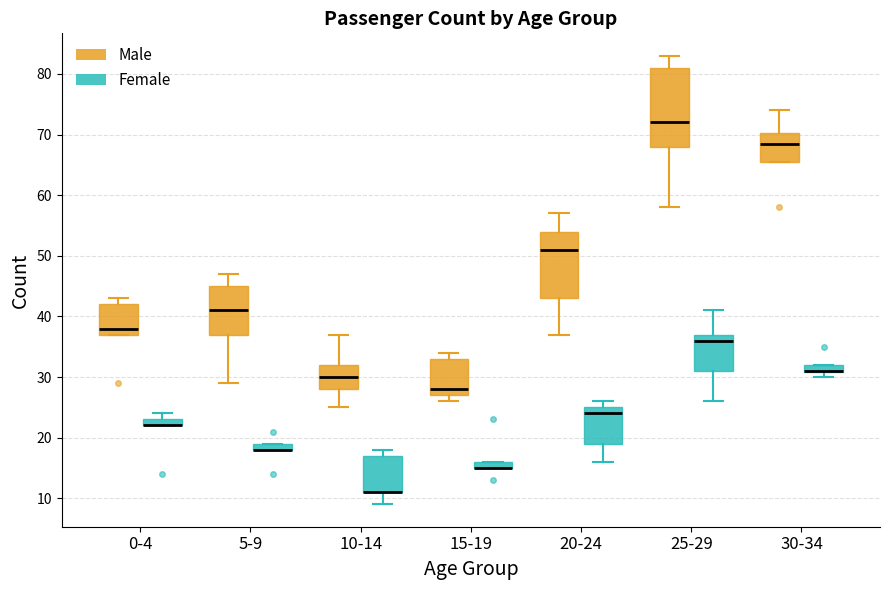

Which box is the tallest, from its lower edge to its upper edge?

25-29 (Male)